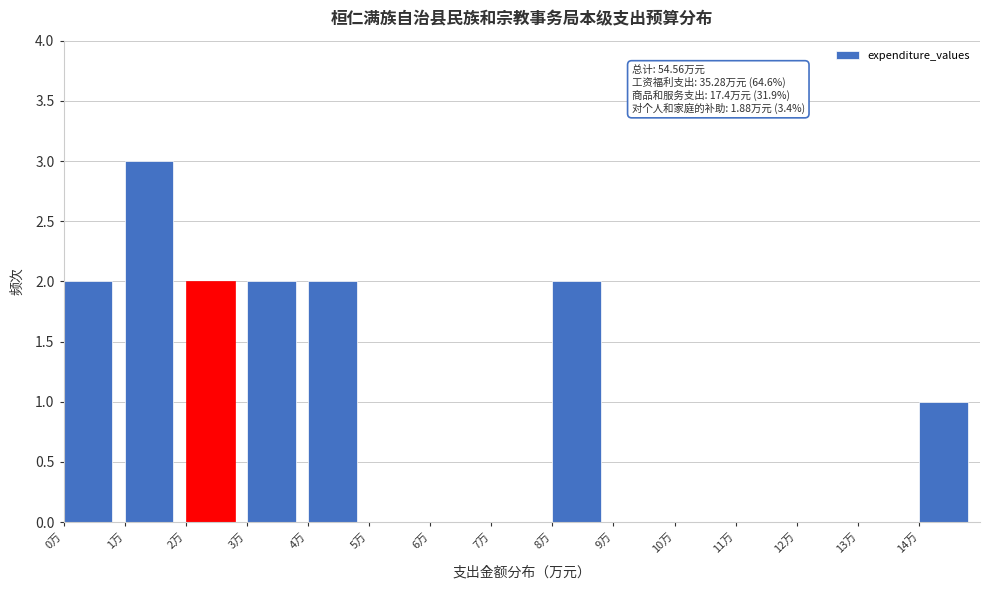

Over which range of the x-axis is the bar tallest?

1 to 2